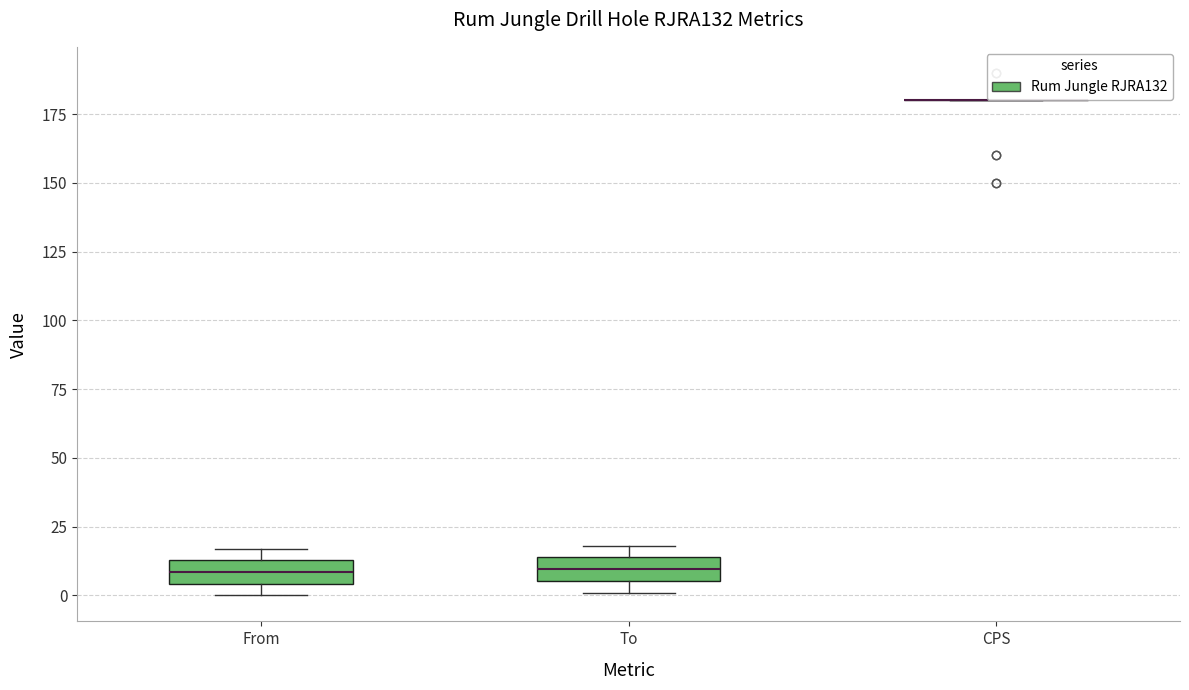

Reading left to right, transcribe this box plot: for each box, give where its median line is, the range the box spans, and where its two whiskers end, as read against the y-axis. The values are not printed on the chart, so give them approximately, as read against the axis.

From: median 10, box 5 to 15, whiskers 0 to 15 (just above the box's upper edge)
To: median 10, box 5 to 15, whiskers 0 to 20
CPS: box collapsed to a line at 180, whiskers 180 to 180